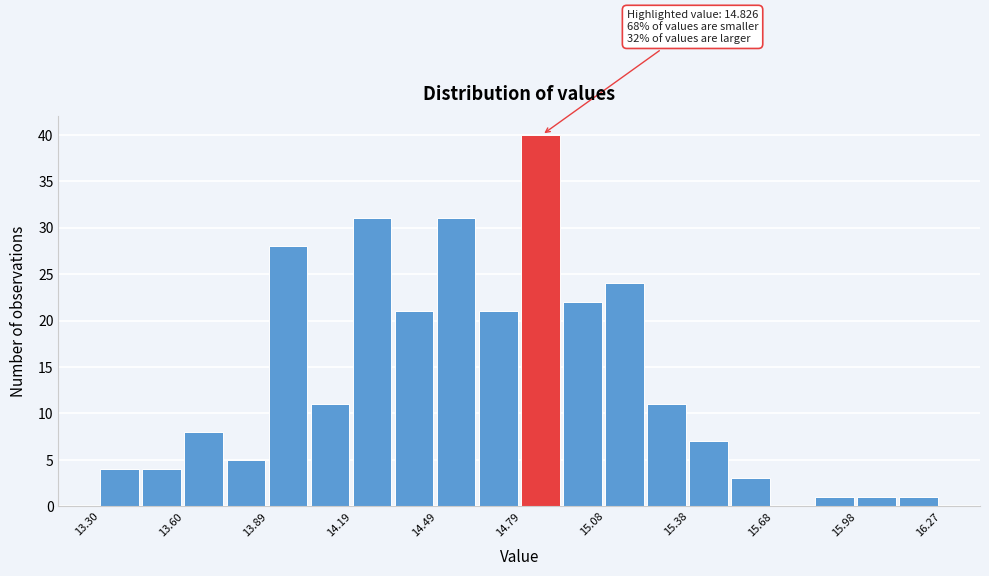

Around what value on the x-axis is the tallest bar? Give the approximate position of its centre, as read against the axis.

14.85